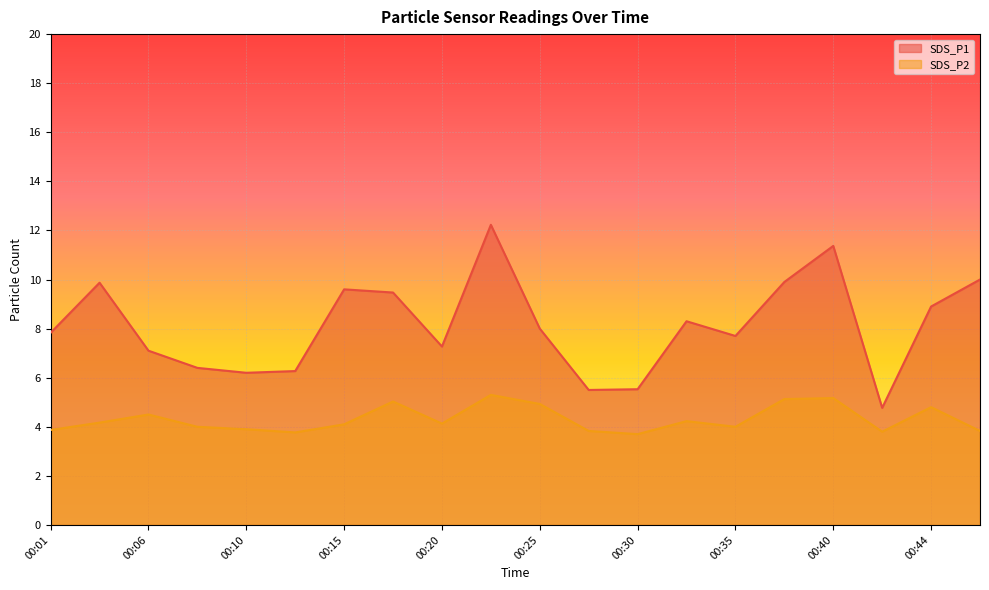

What are all the series names shown in the legend?

SDS_P1, SDS_P2